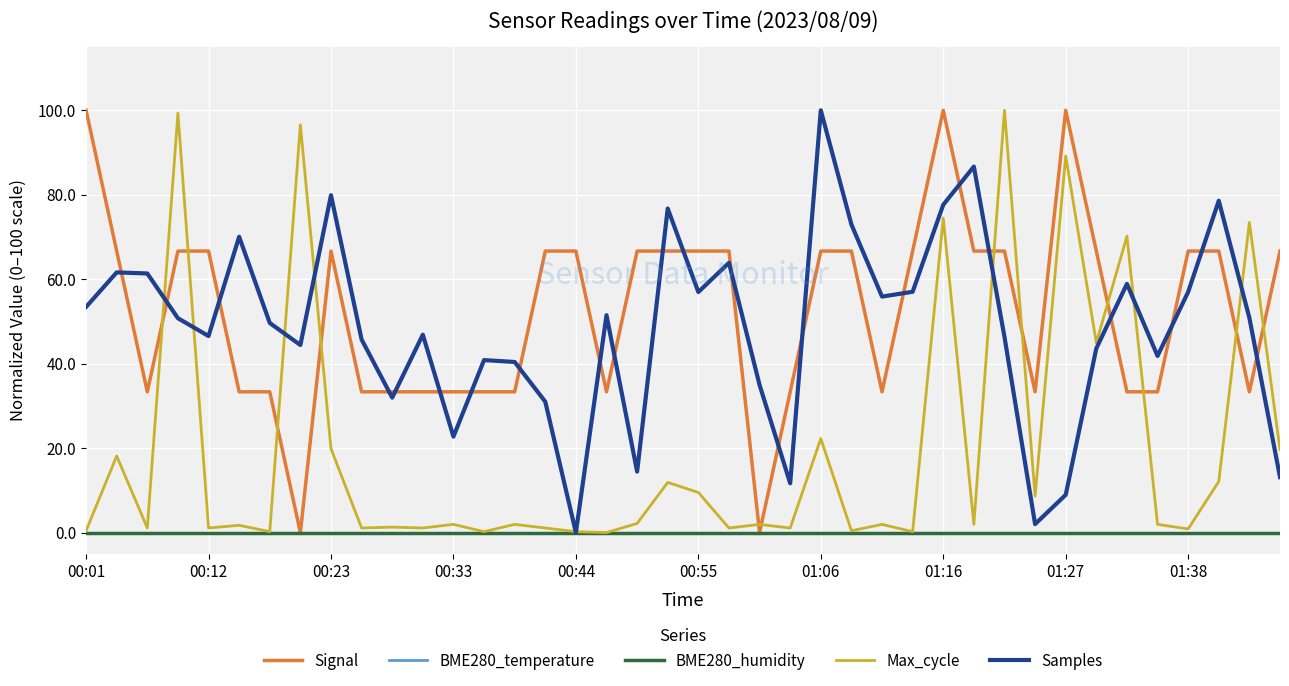

Where is BME280_temperature nearest to the value 0?

00:01